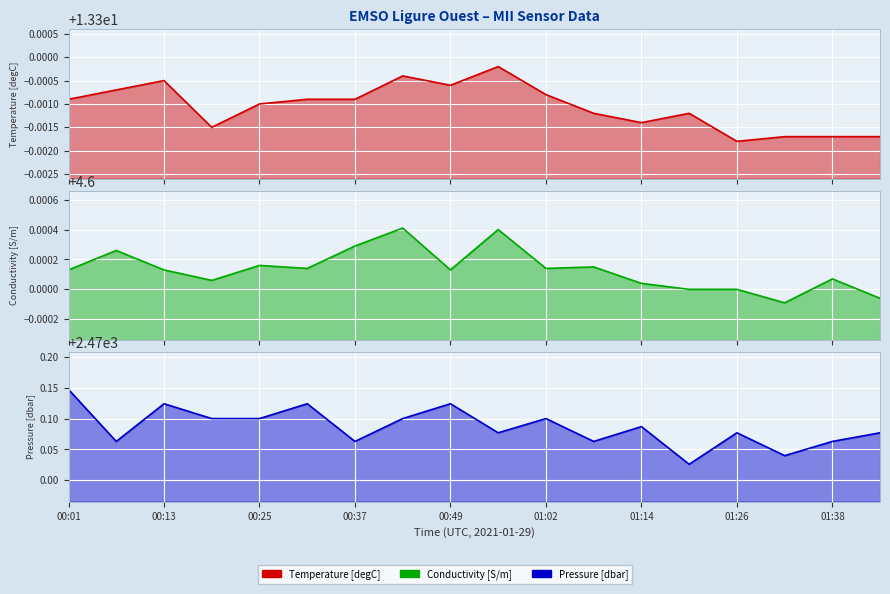

True or false: Pressure [dbar] and Conductivity [S/m] cross at least once.

False